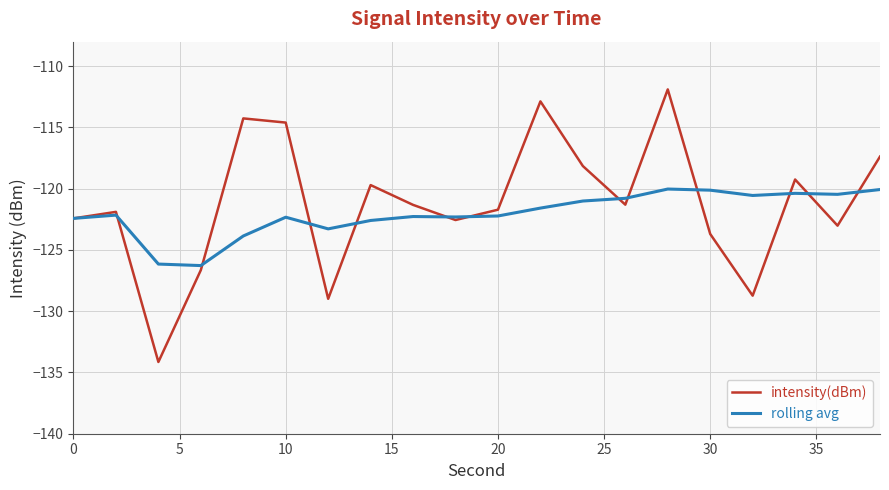

List the series in order of their peak value, lowest first.

rolling avg, intensity(dBm)